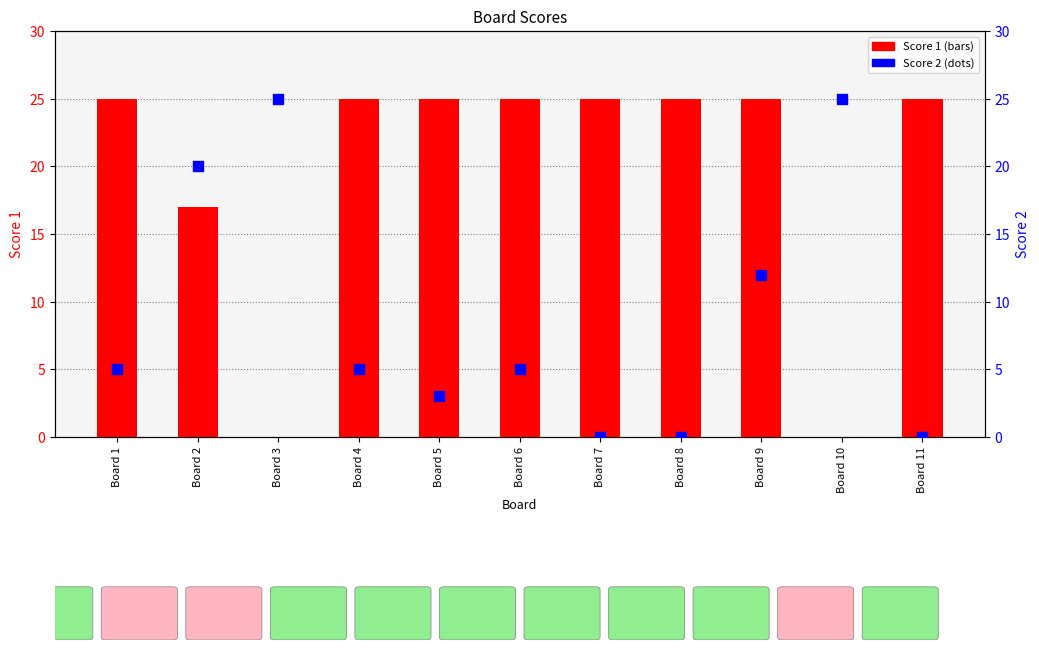

What are all the series names shown in the legend?

Score 1, Score 2